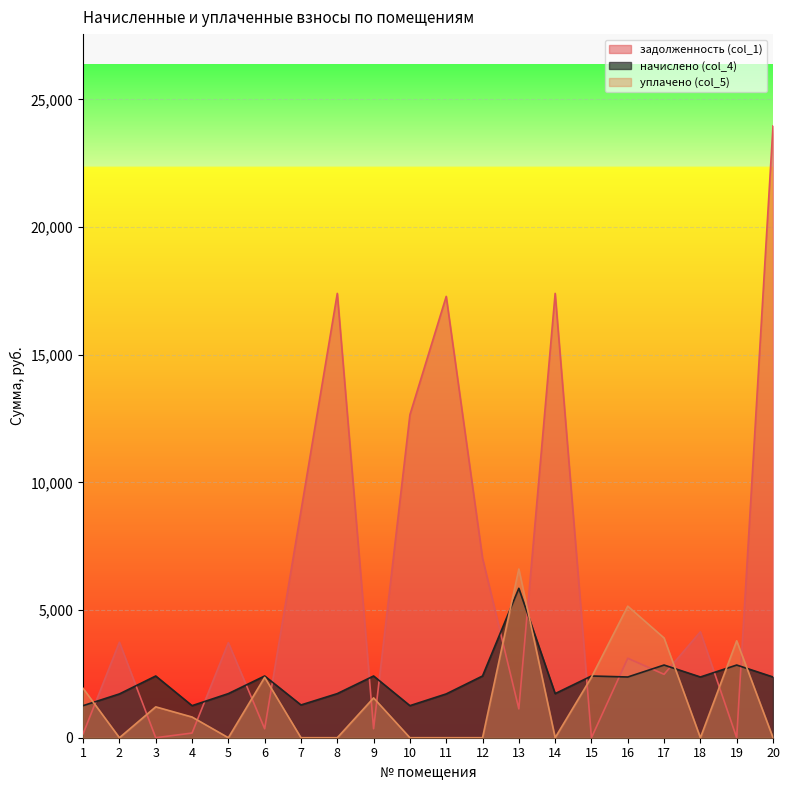

At which category does задолженность (col_1) reach its first local valley?

3